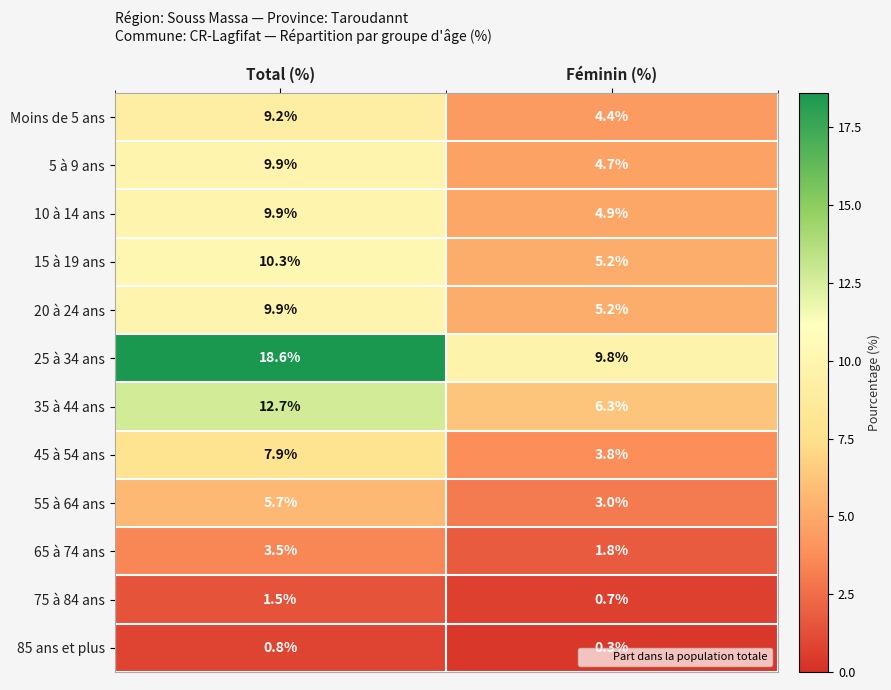

What is the difference between the maximum and minimum values in the 55 à 64 ans series?

2.7